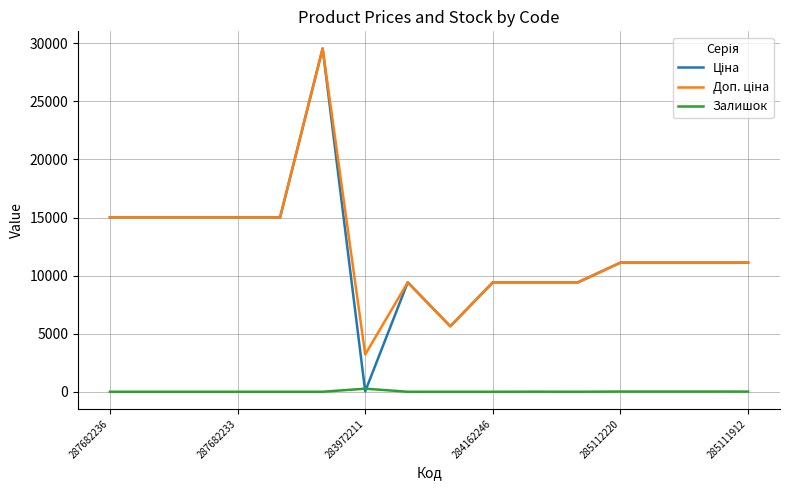

Is this an area chart (filled region under the line)?

No